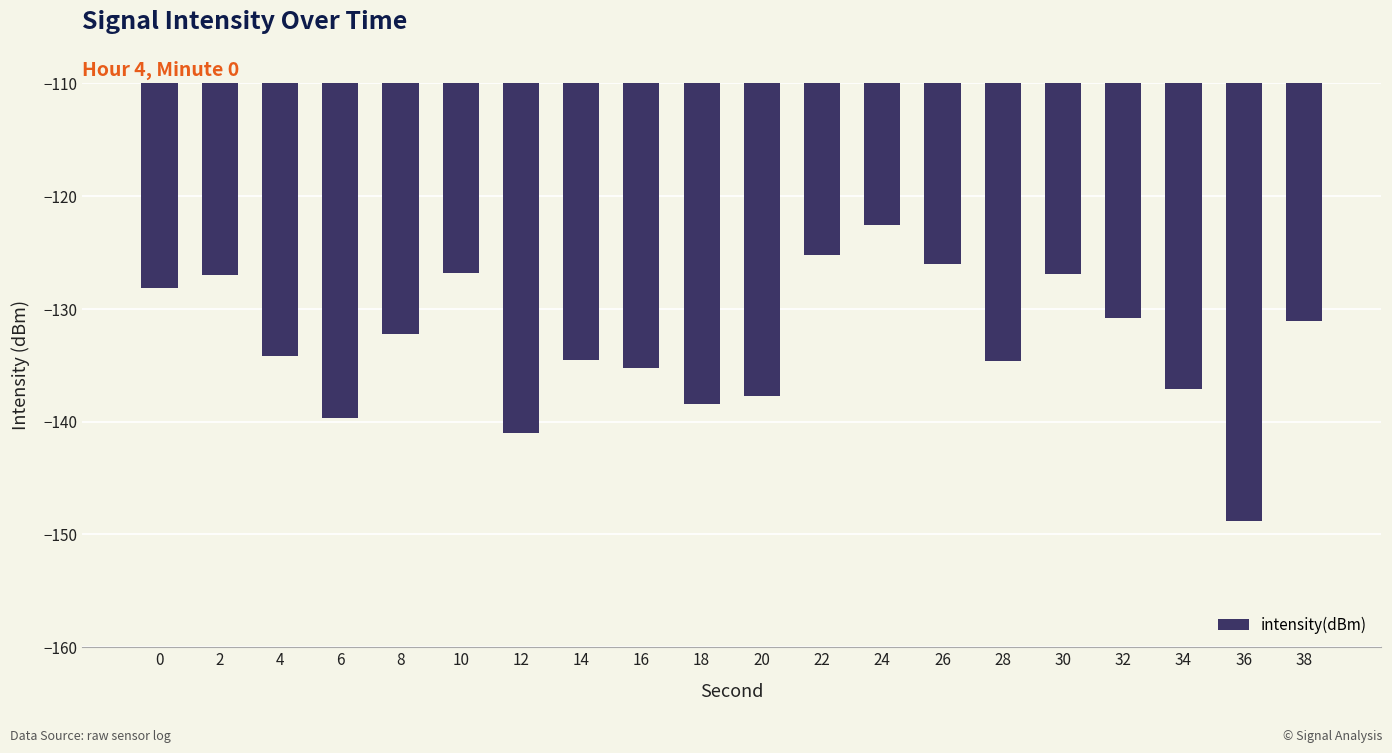

What is the sum of the values at 10 and 28?

-261.4